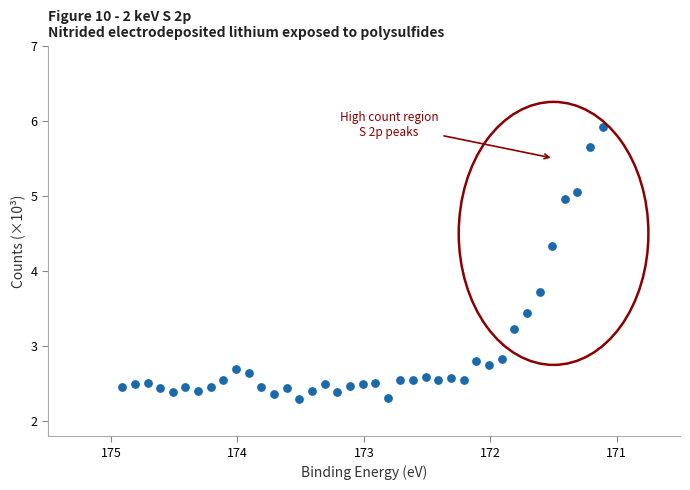

What Y value in the scatter plot is closest to 4?

3.7